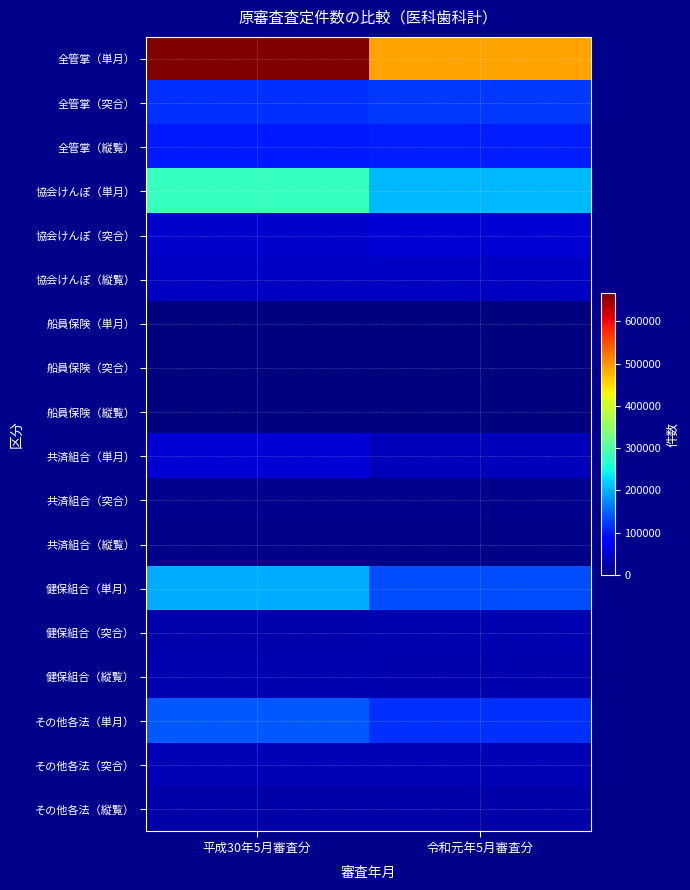

How many series are shown in this chart?

18